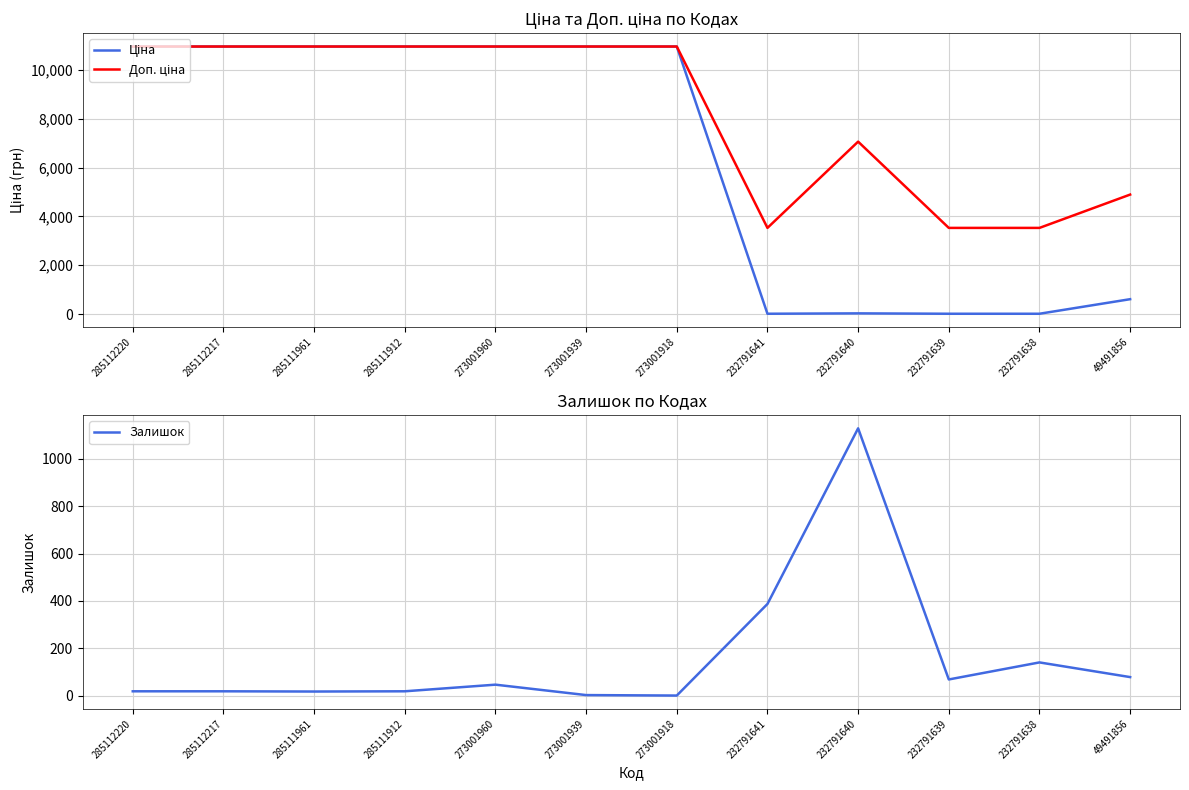

After their last crossing, which series has the higher values: Залишок or Ціна?

Ціна